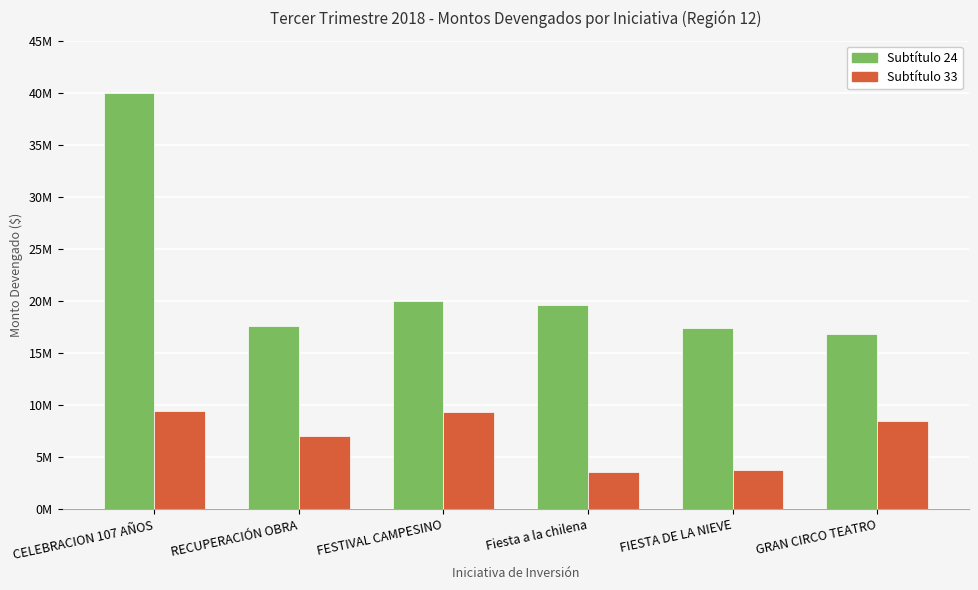

What are all the series names shown in the legend?

Subtítulo 24, Subtítulo 33